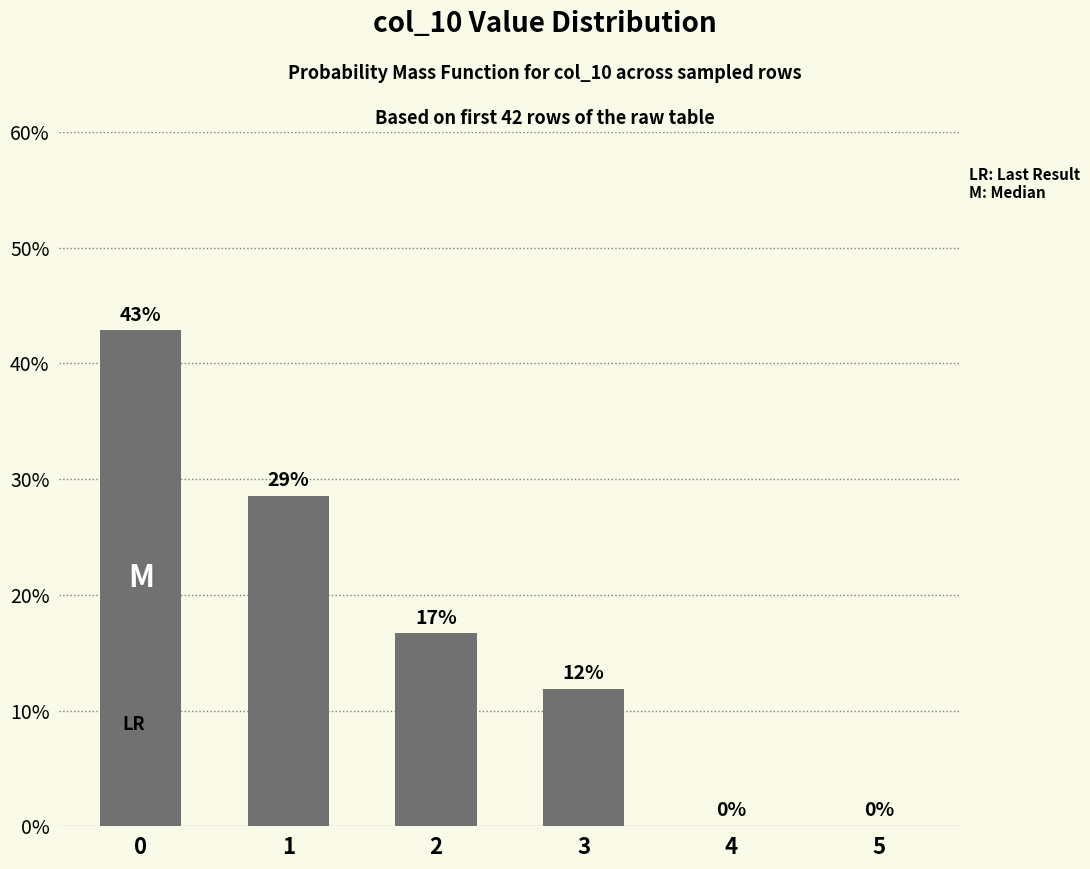

The value at 2 is 0.1. True or false?

False